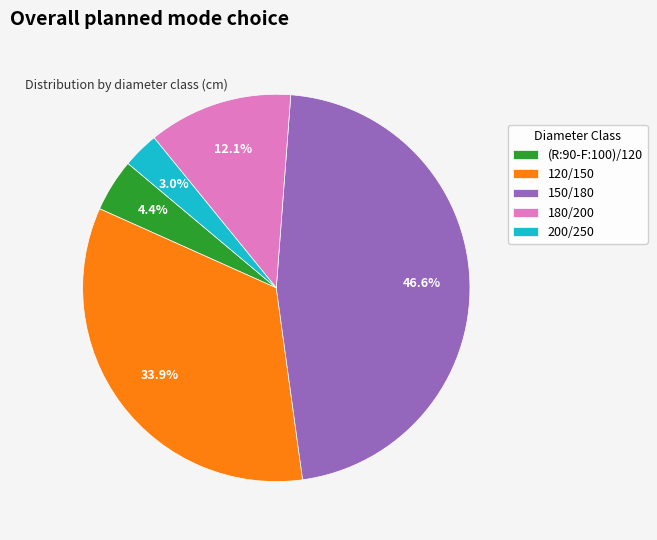

To the nearest percent, what is the average slice percentage?

20%